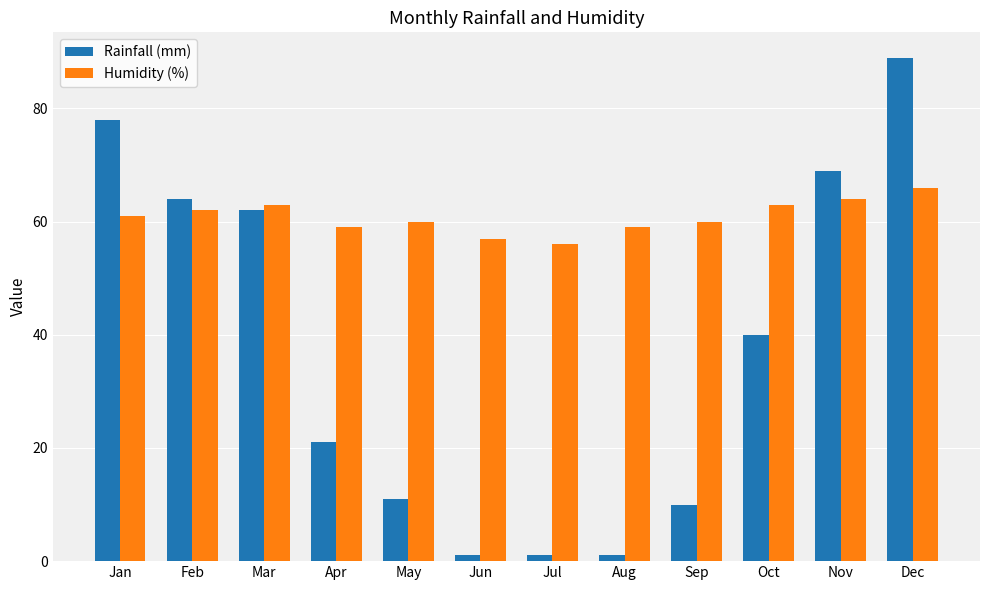

How many groups of bars are there?

12